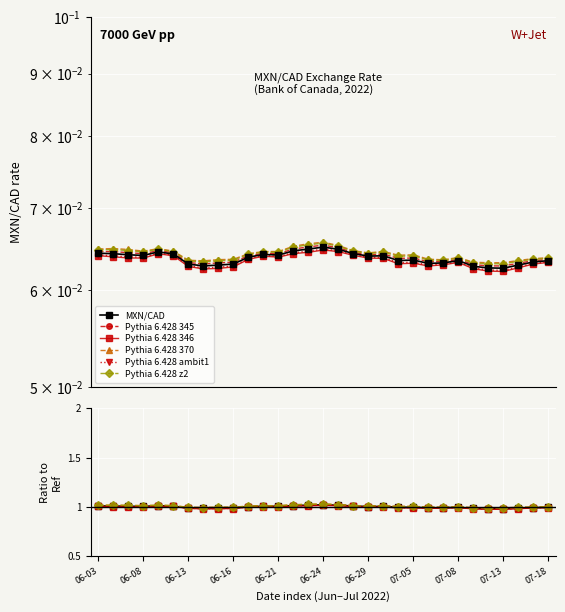

True or false: the data has more than 1 interior local peaks.

True